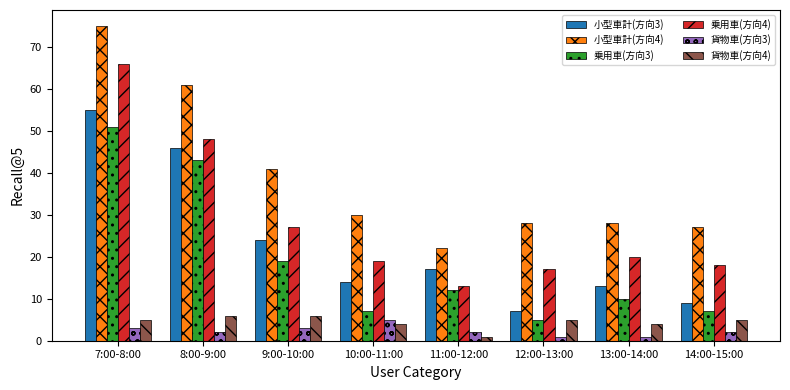

Are the bars horizontal?

No